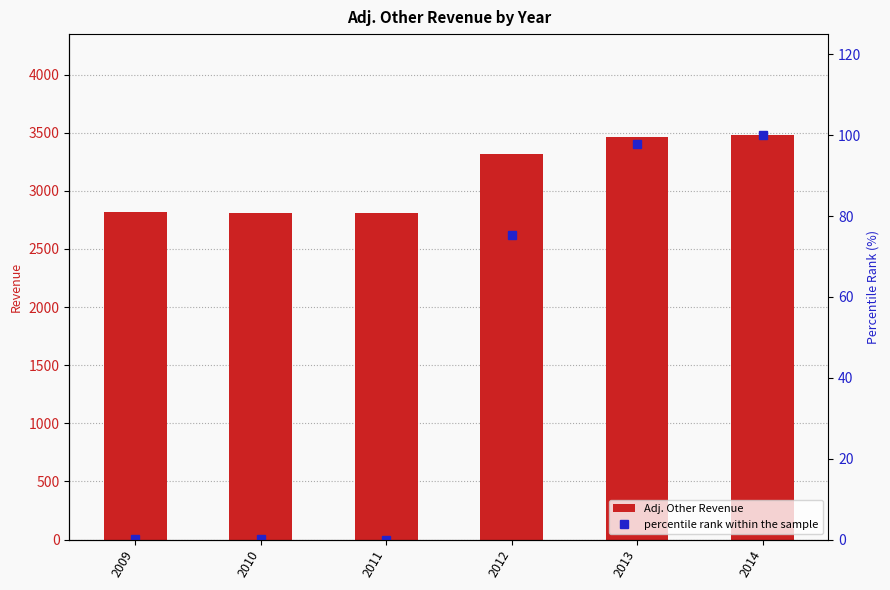

At which label does percentile rank within the sample first exceed 75?

2012